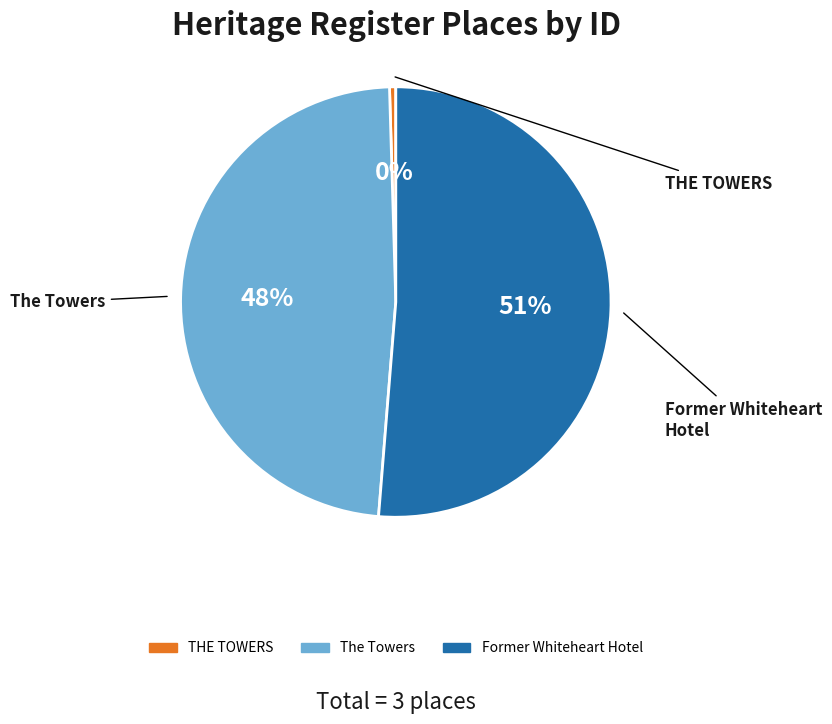

To the nearest percent, what is the average slice percentage?

33%